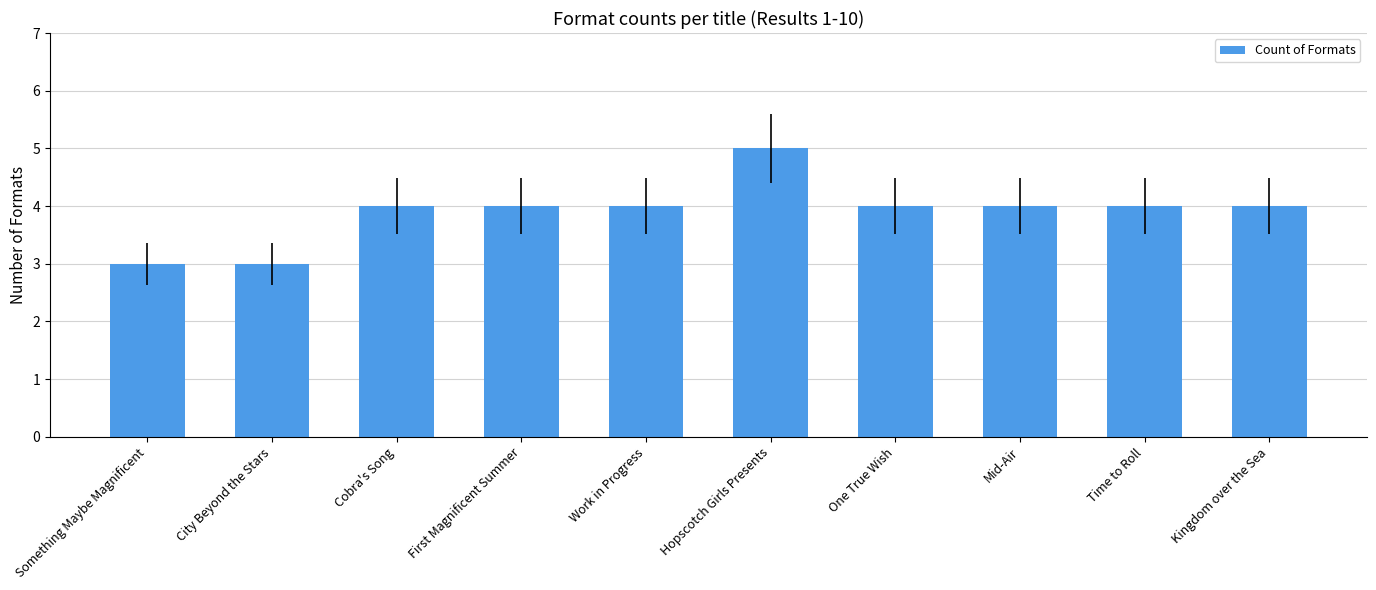

True or false: the data shows 4 at Work in Progress.

True